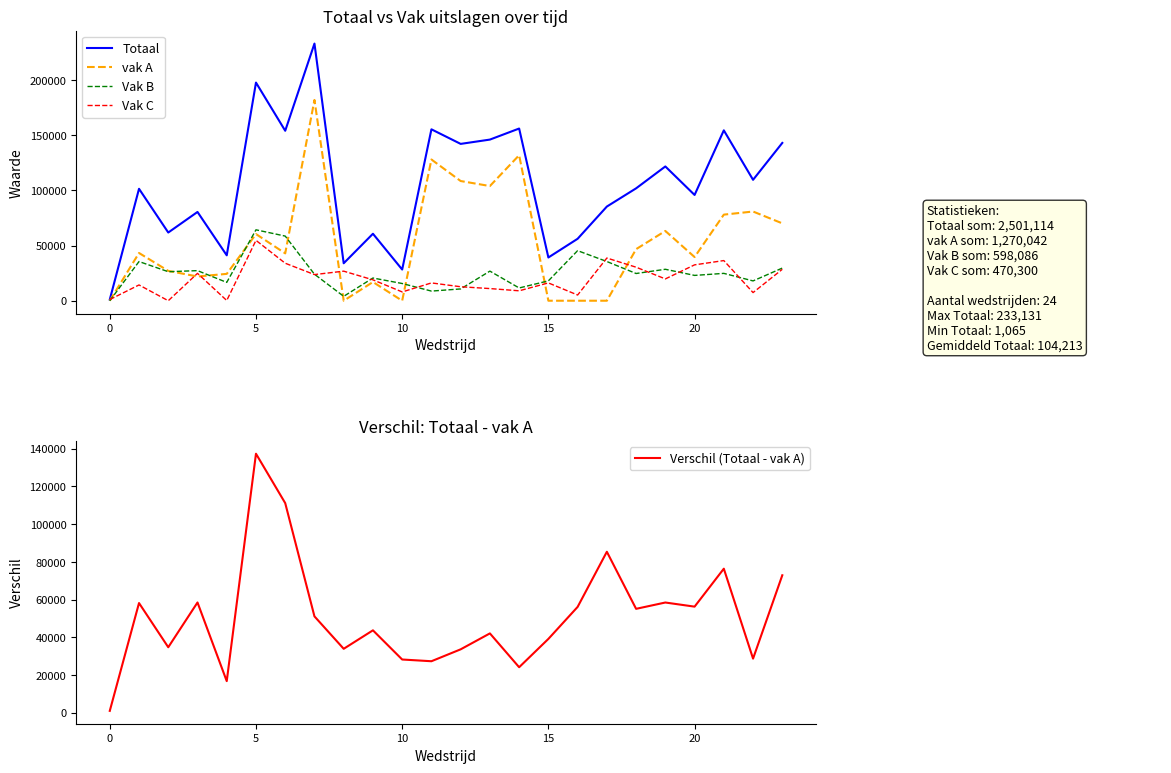

Is the value of Vak C at 10 greater than the value of Vak B at 5?

No